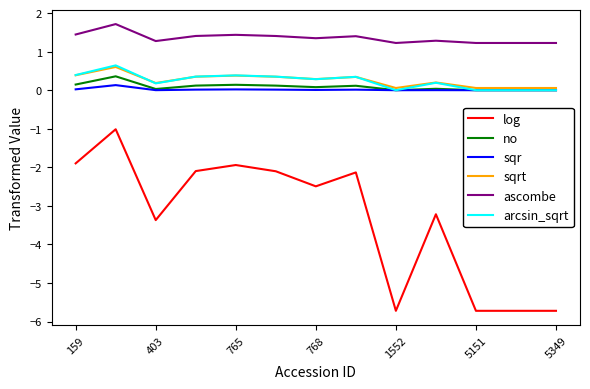

True or false: sqr and ascombe cross at least once.

False